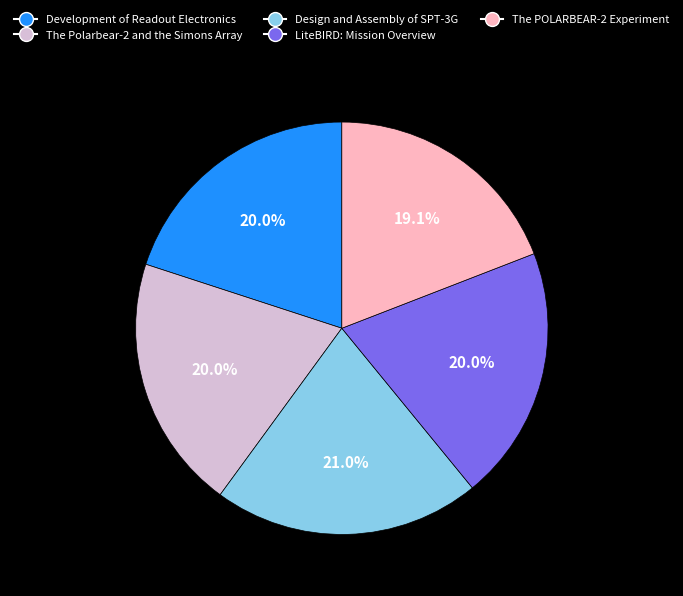

Is there a majority slice in this chart?

No